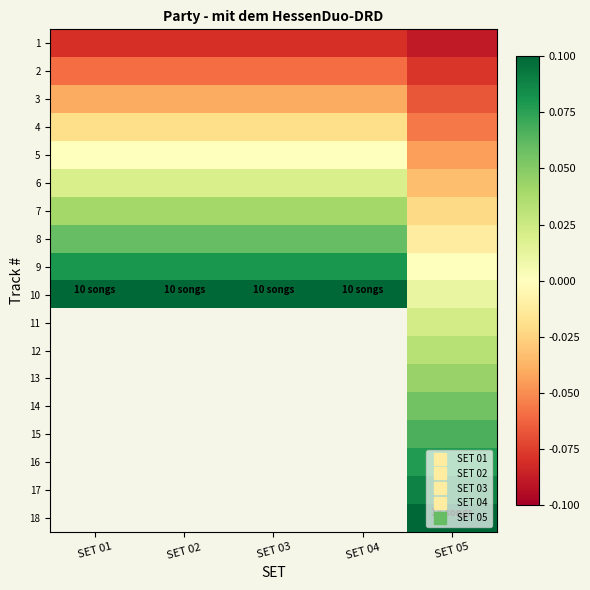

At which category is the sum across all series the highest?

SET 05